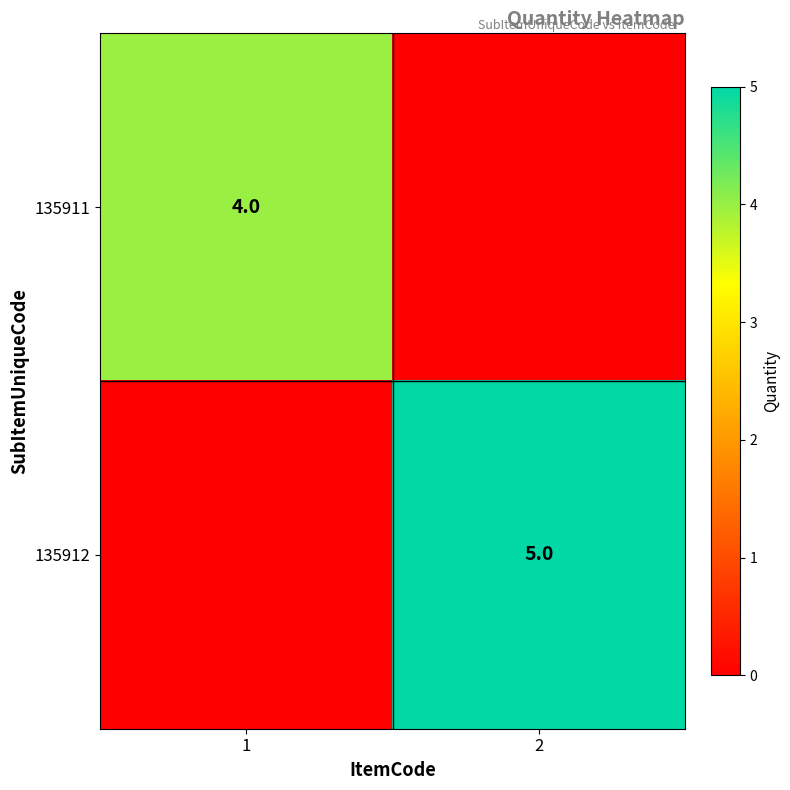

True or false: 135912 has a value of 5 at 2.

True